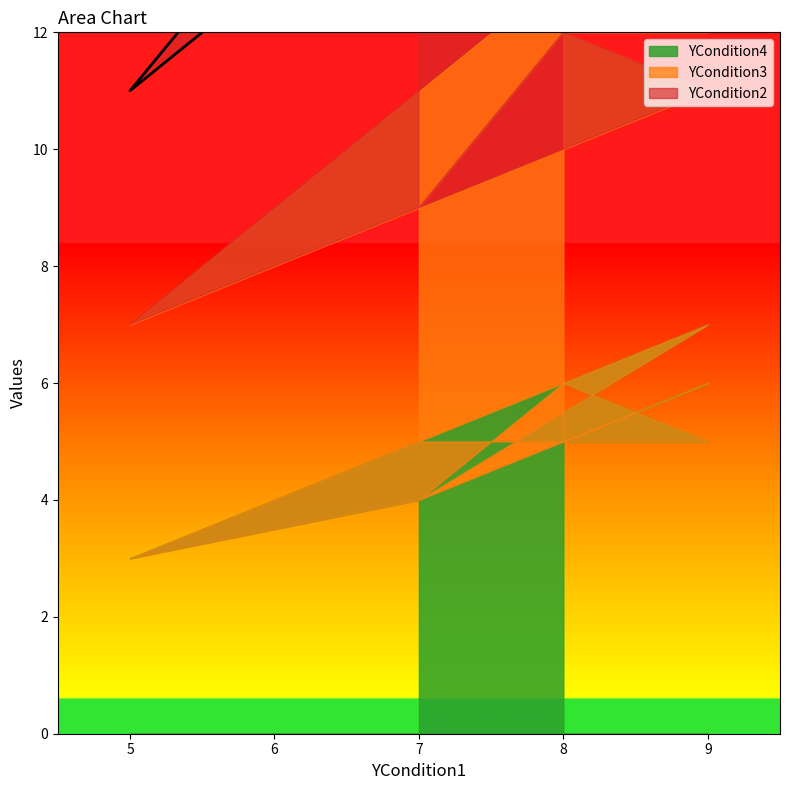

Does the chart display data point markers on the line(s)?

No